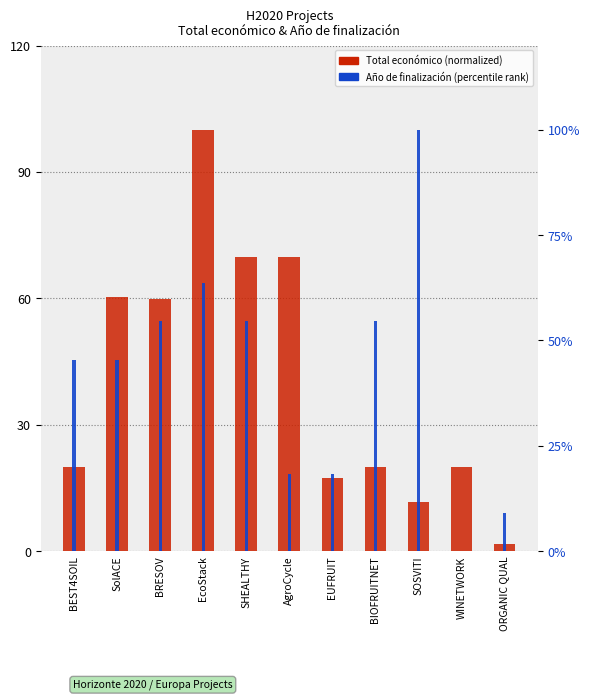

Which category has the lowest value in the Año de finalización (percentile rank) series?

WINETWORK